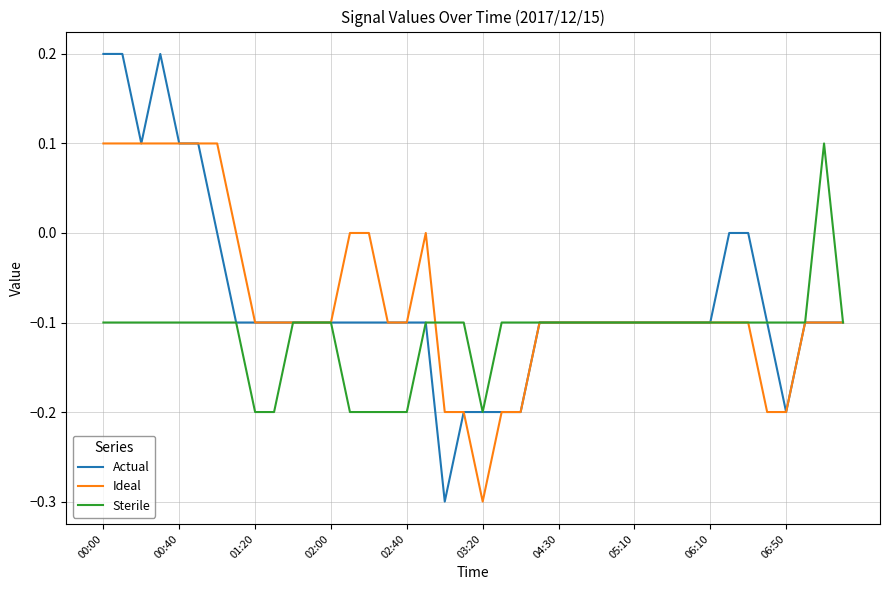

What are all the series names shown in the legend?

Actual, Ideal, Sterile